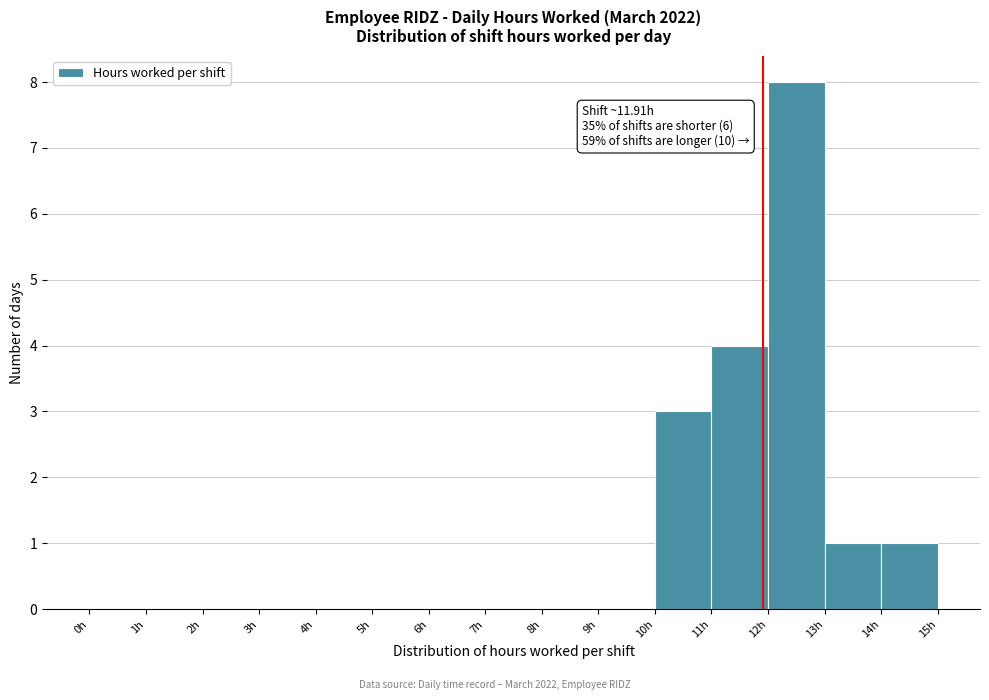

Which range on the x-axis has the tallest bar?

12 to 13